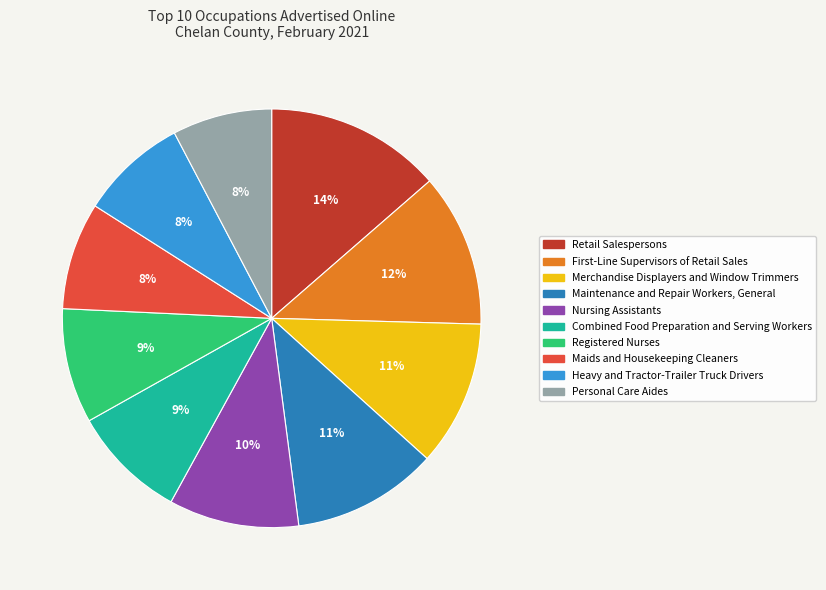

Count the number of slices in the pie.

10